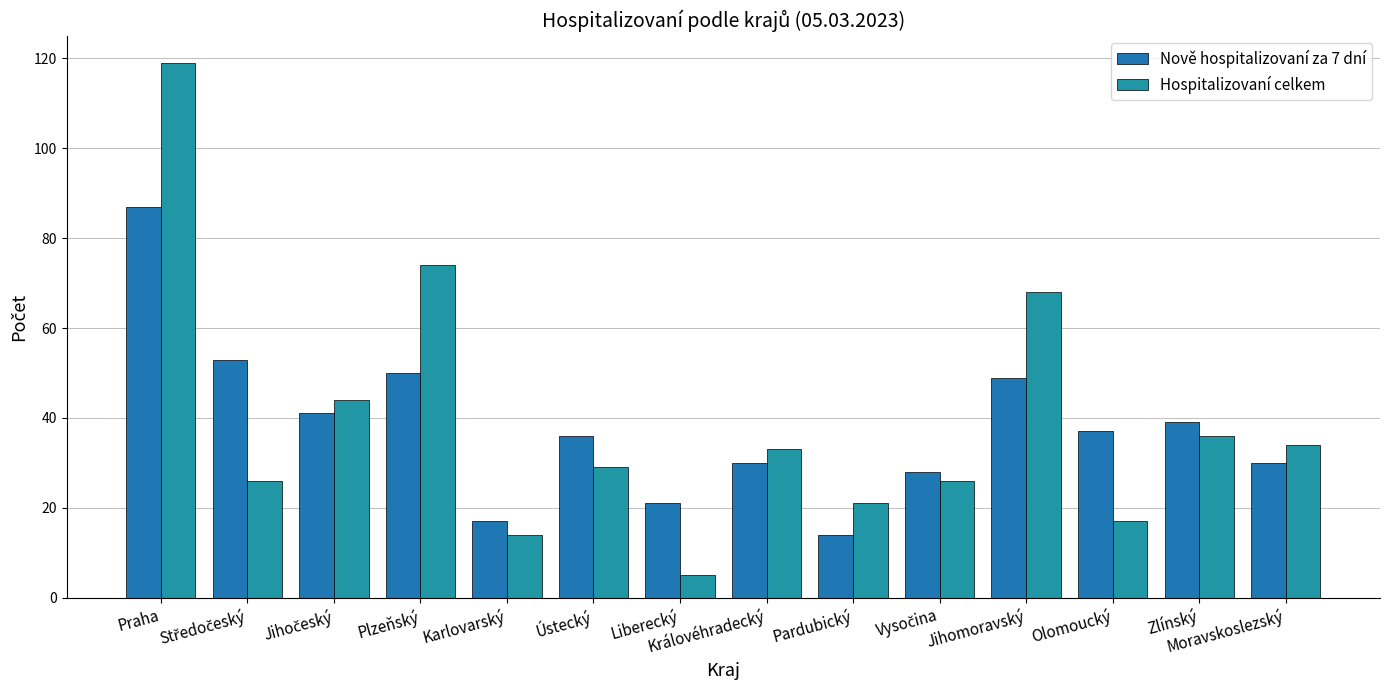

How many categories are shown in the chart?

14